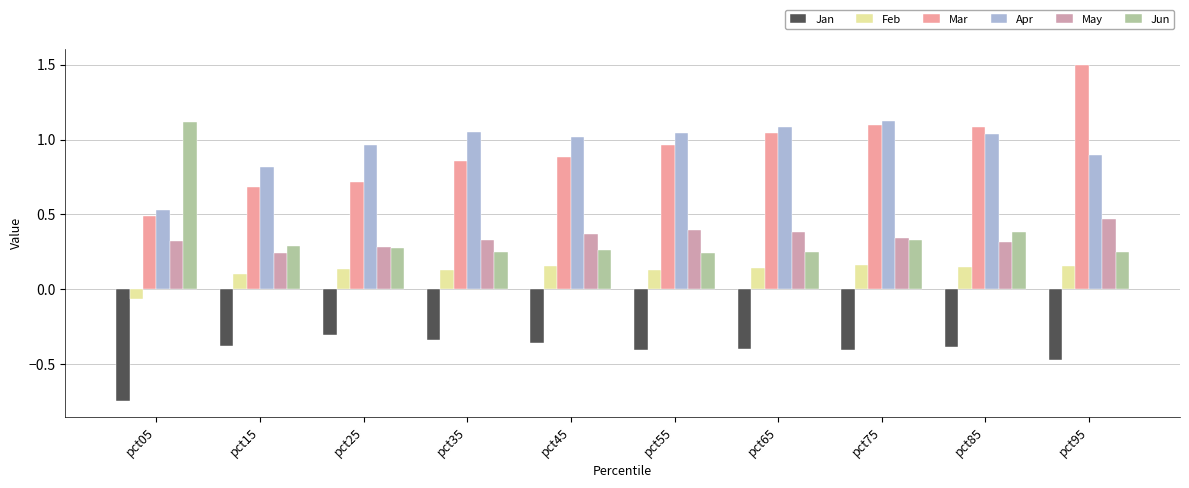

Reading right to left, what are all the values shown in this chart?

Jan: -0.5	-0.4	-0.4	-0.4	-0.4	-0.4	-0.3	-0.3	-0.4	-0.7
Feb: 0.2	0.2	0.2	0.1	0.1	0.2	0.1	0.1	0.1	-0.1
Mar: 1.5	1.1	1.1	1.0	1.0	0.9	0.9	0.7	0.7	0.5
Apr: 0.9	1.0	1.1	1.1	1.0	1.0	1.1	1.0	0.8	0.5
May: 0.5	0.3	0.3	0.4	0.4	0.4	0.3	0.3	0.2	0.3
Jun: 0.2	0.4	0.3	0.2	0.2	0.3	0.3	0.3	0.3	1.1